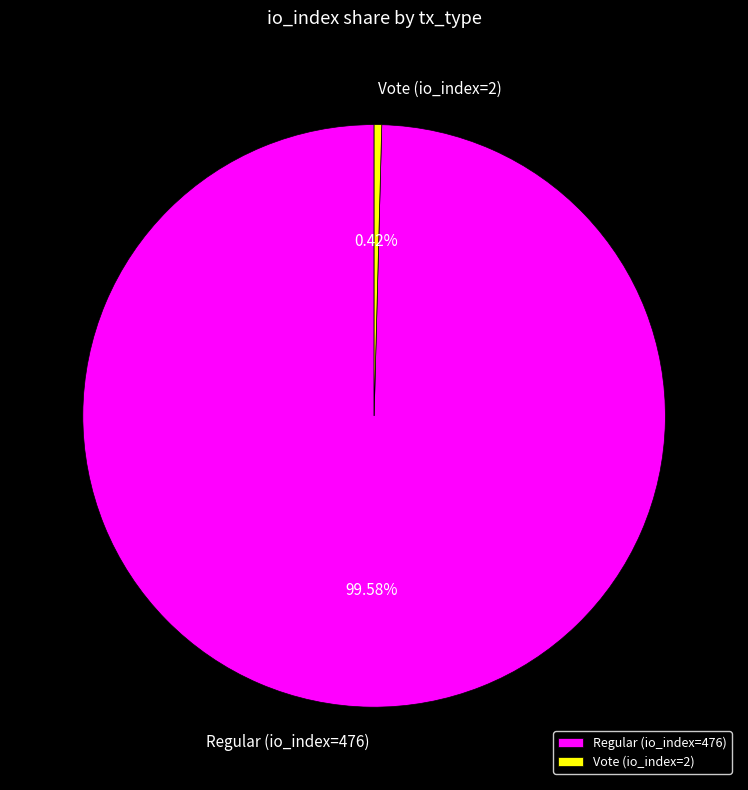

Approximately how many times larger is the value at Regular (io_index=476) compared to Vote (io_index=2)?

238.0